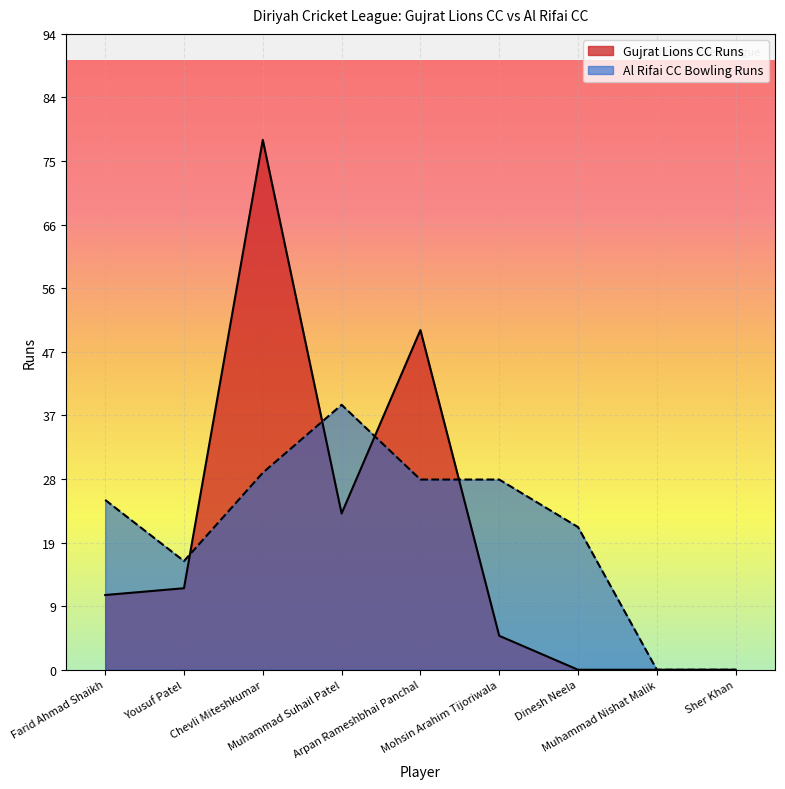

Reading left to right, extract all data points from this chart.

Farid Ahmad Shaikh=11	Yousuf Patel=12	Chevli Miteshkumar=78	Muhammad Suhail Patel=23	Arpan Rameshbhai Panchal=50	Mohsin Arahim Tijoriwala=5	Dinesh Neela=0	Muhammad Nishat Malik=0	Sher Khan=0